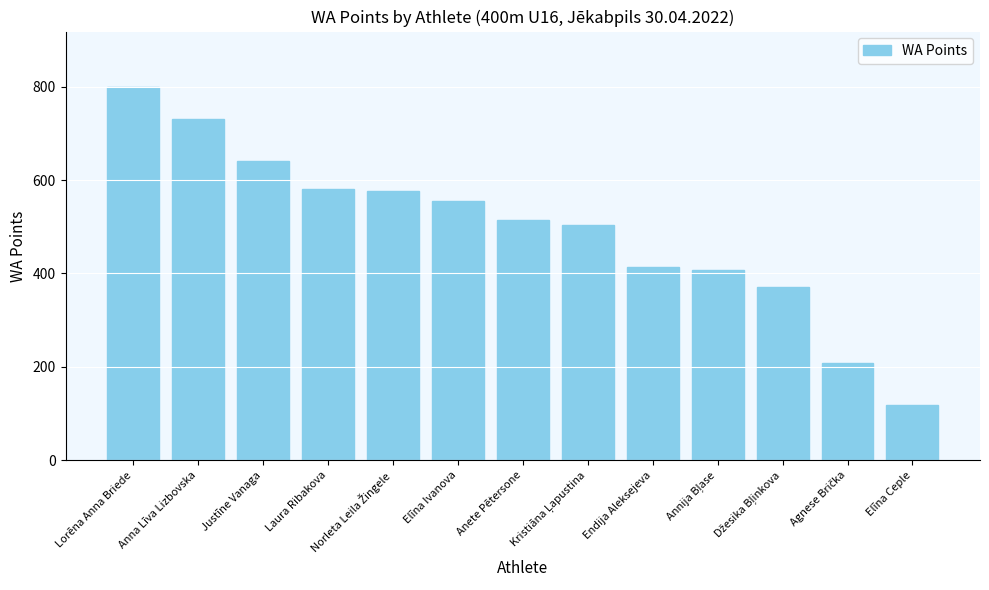

At which label does the data first exceed 514?

Lorēna Anna Briede